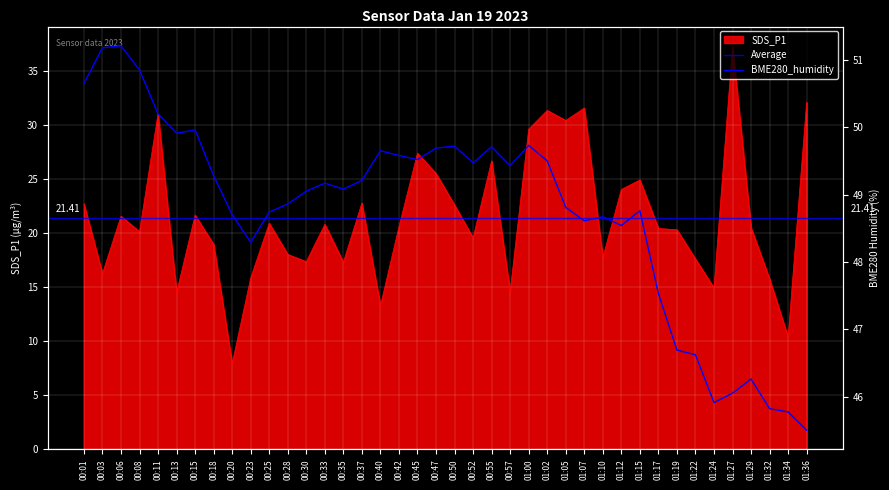

True or false: BME280_humidity has more than 2 interior local peaks.

True